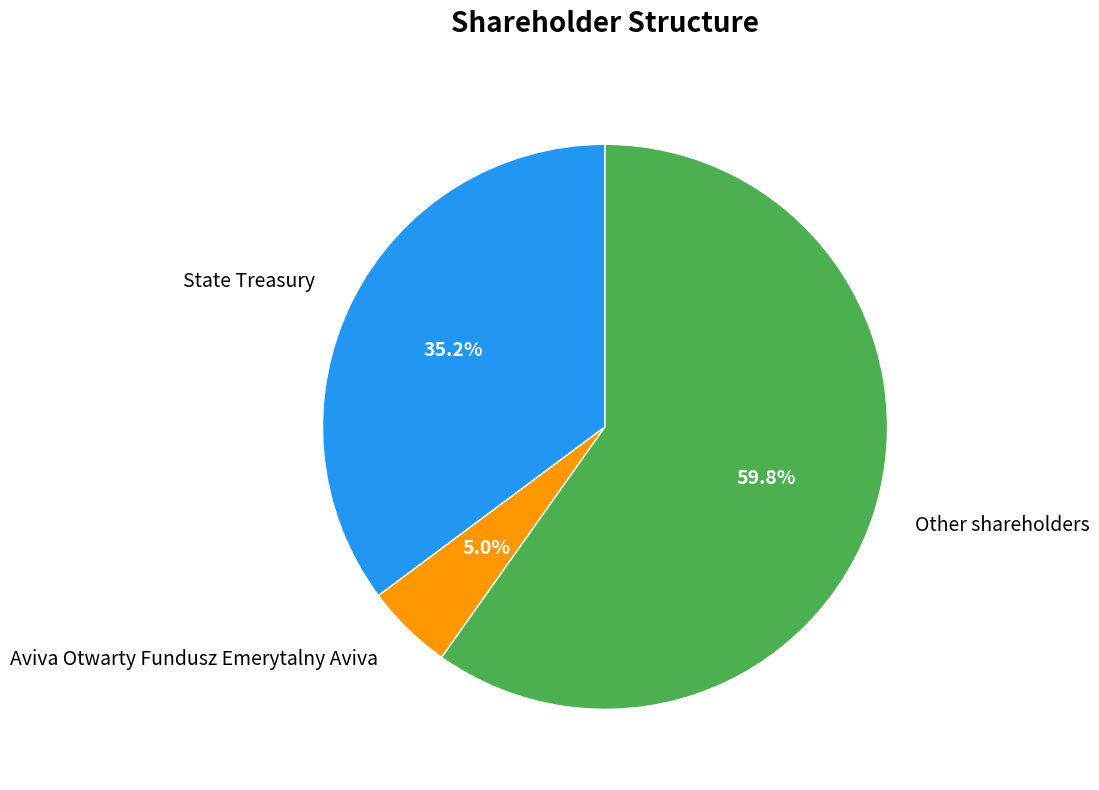

Rank the categories by value from highest to lowest.

Other shareholders, State Treasury, Aviva Otwarty Fundusz Emerytalny Aviva